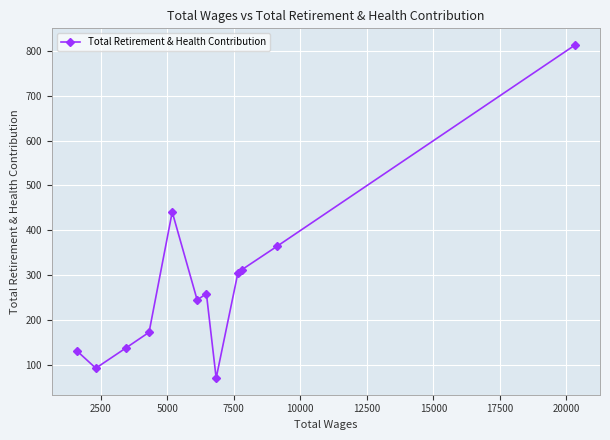

What is the value of the 11th point from the left?

365